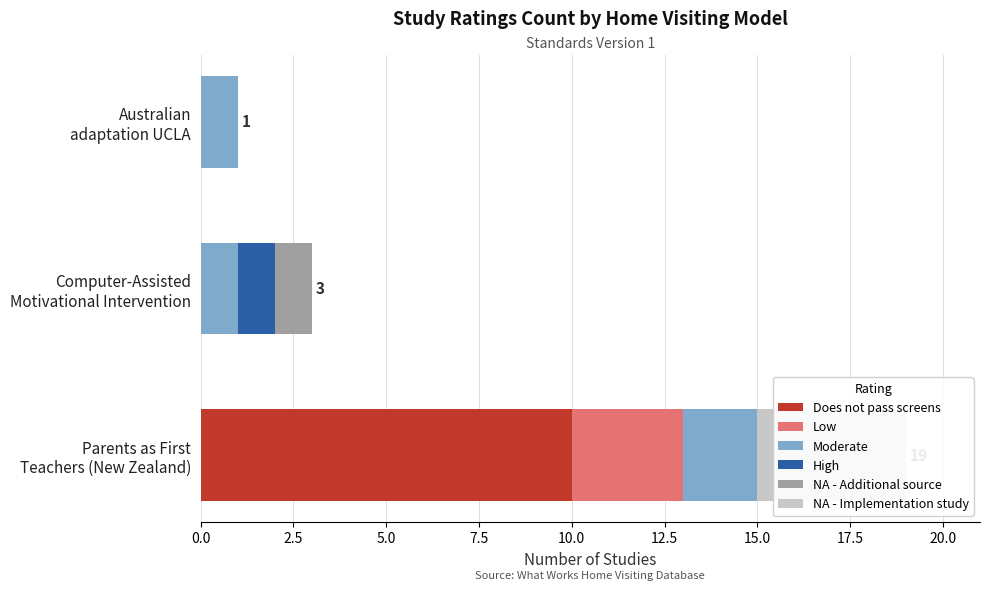

What are all the series names shown in the legend?

Does not pass screens, Low, Moderate, High, NA - Additional source, NA - Implementation study